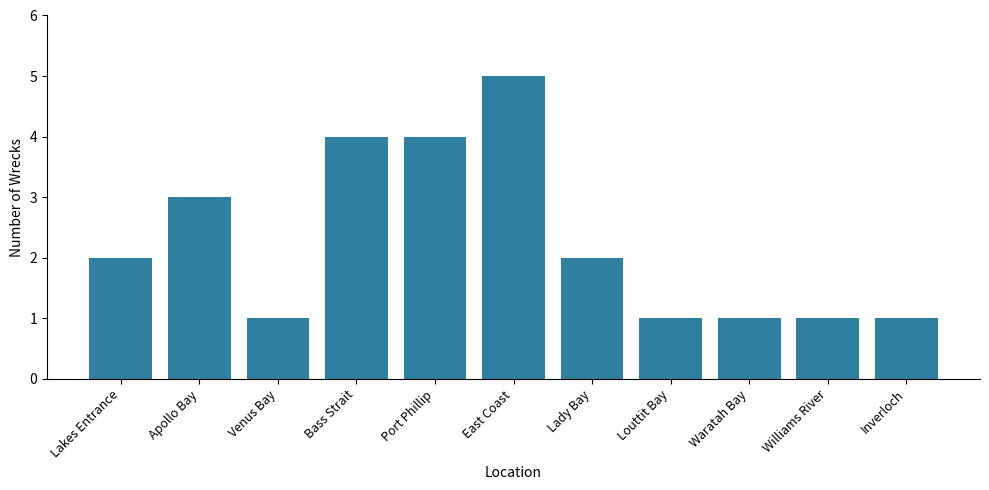

What is the approximate value at Bass Strait?

4